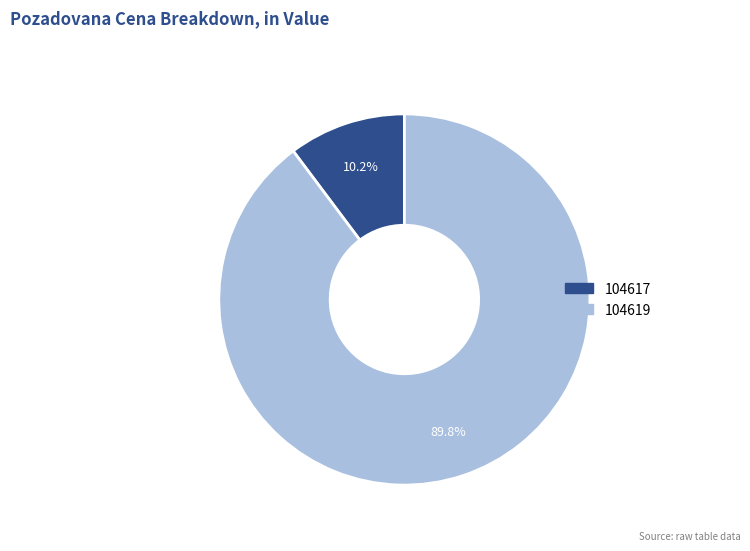

Count the number of slices in the pie.

2